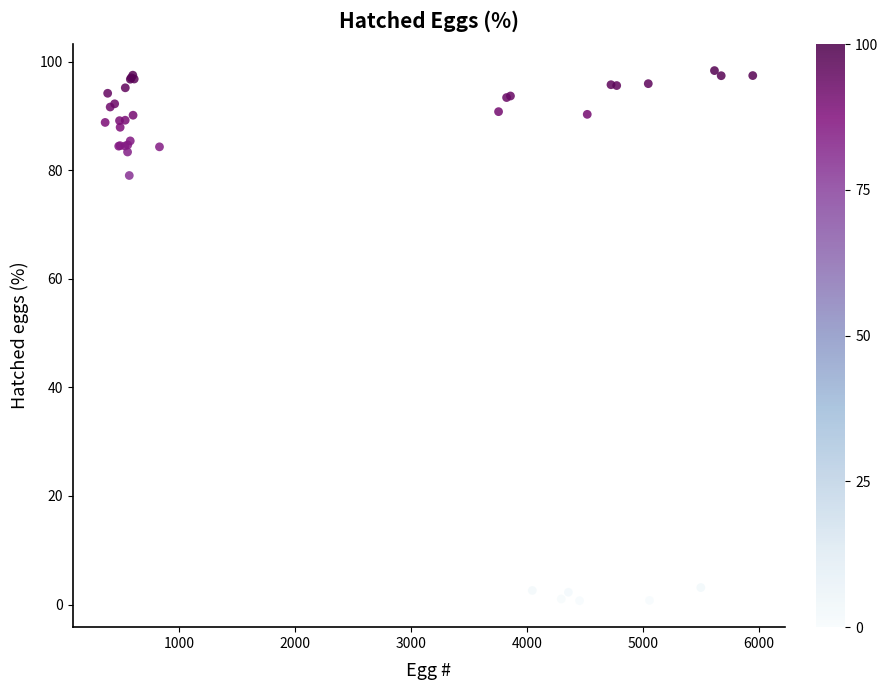

What Y value in the scatter plot is closest to 49?

79.0